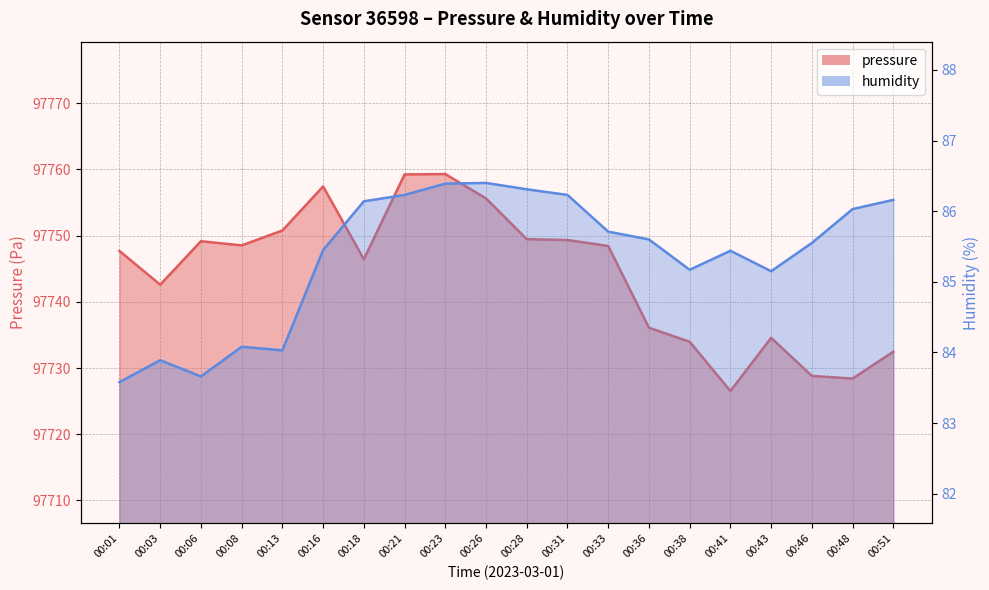

How many lines are shown in the chart?

2